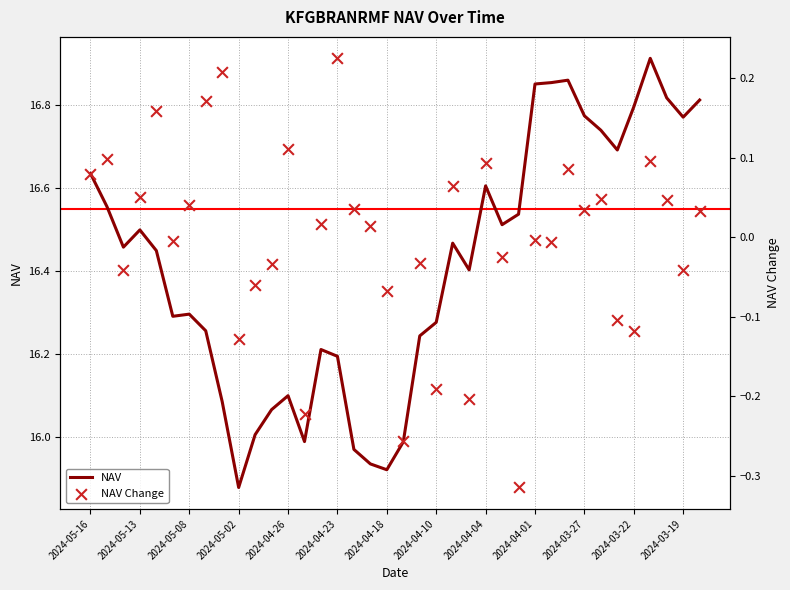

Which series contains the highest Y value?

NAV